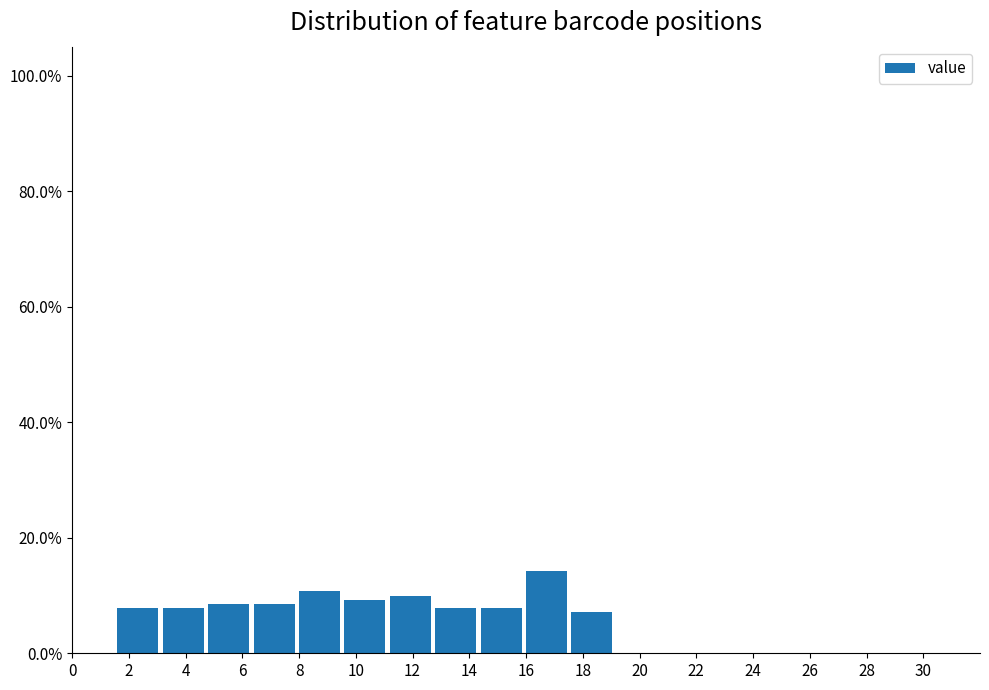

How tall is the bar that spans 1.6 to 3.2 on the x-axis? The values are not printed on the chart, so give them approximately, as read against the axis.

8